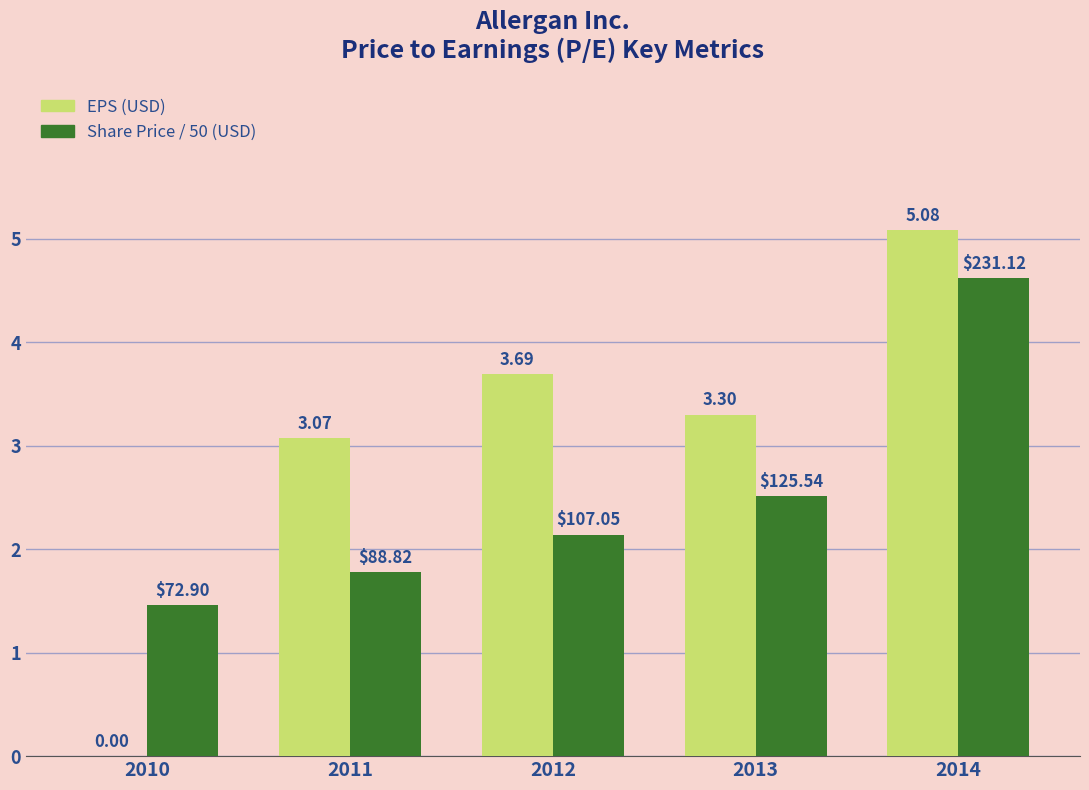

How many series are shown in this chart?

2